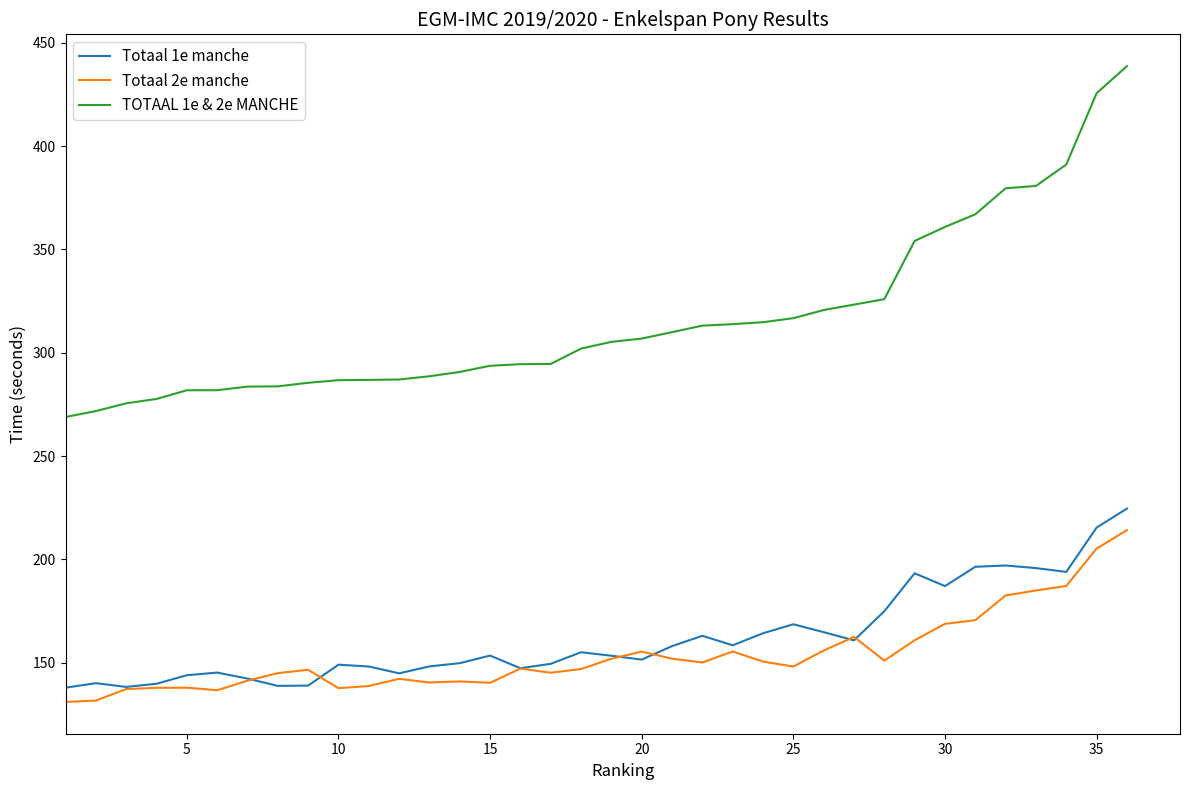

True or false: TOTAAL 1e & 2e MANCHE and Totaal 2e manche intersect in this chart.

False